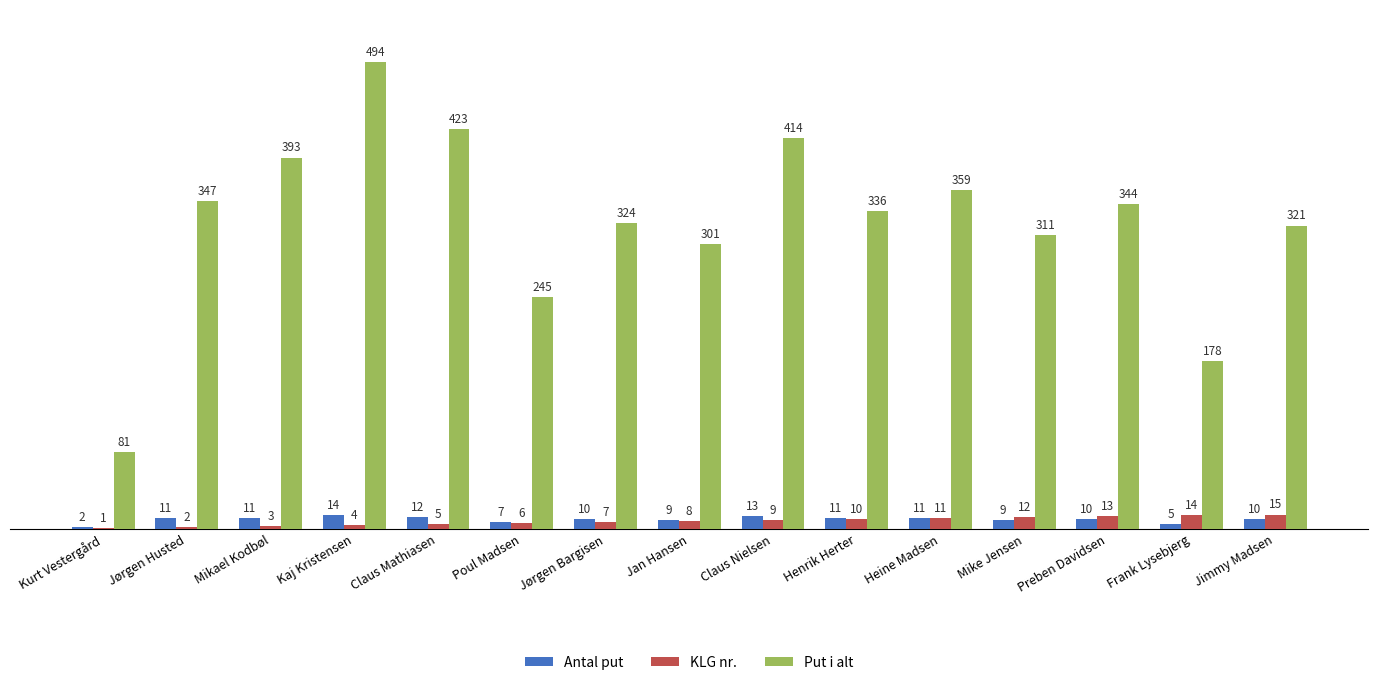

What is the highest value of the Put i alt series?

494